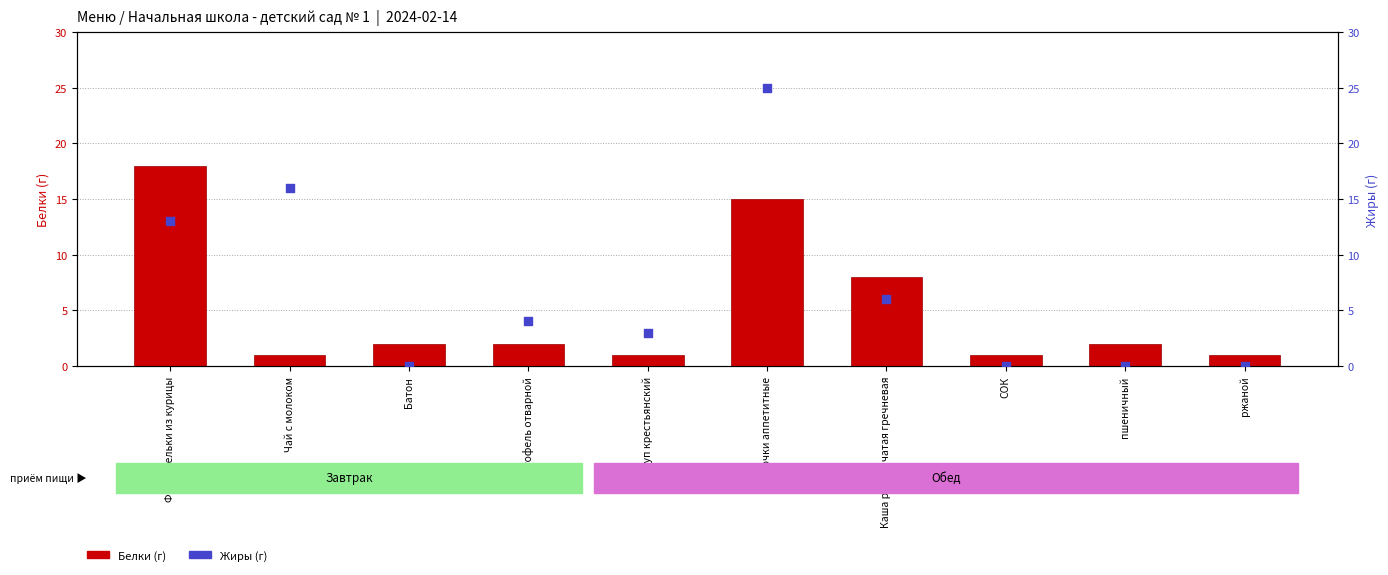

Which series contains the highest Y value?

Жиры